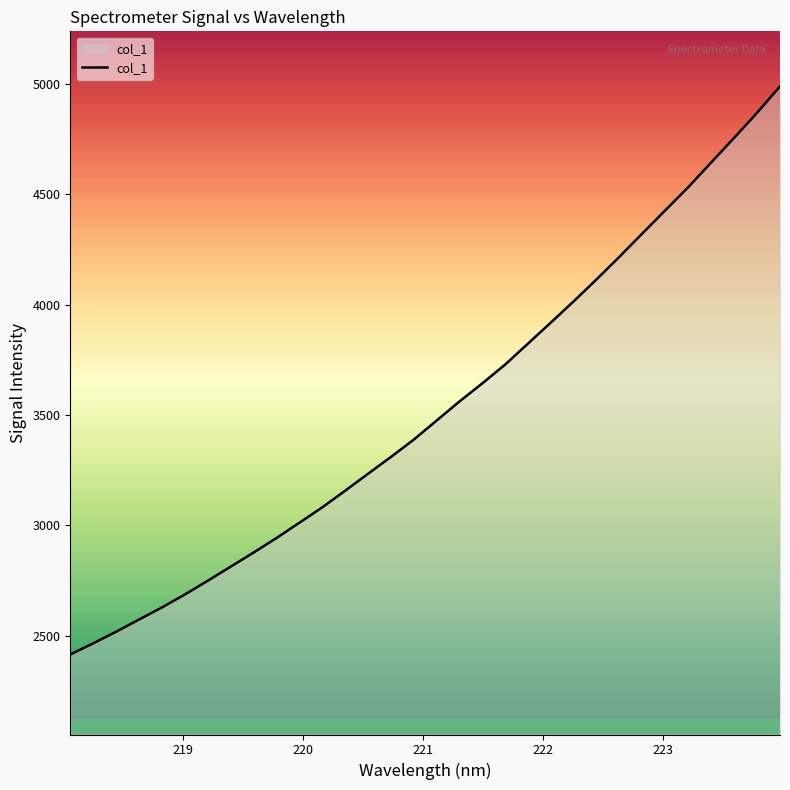

What is the minimum value shown in the chart?

2415.2